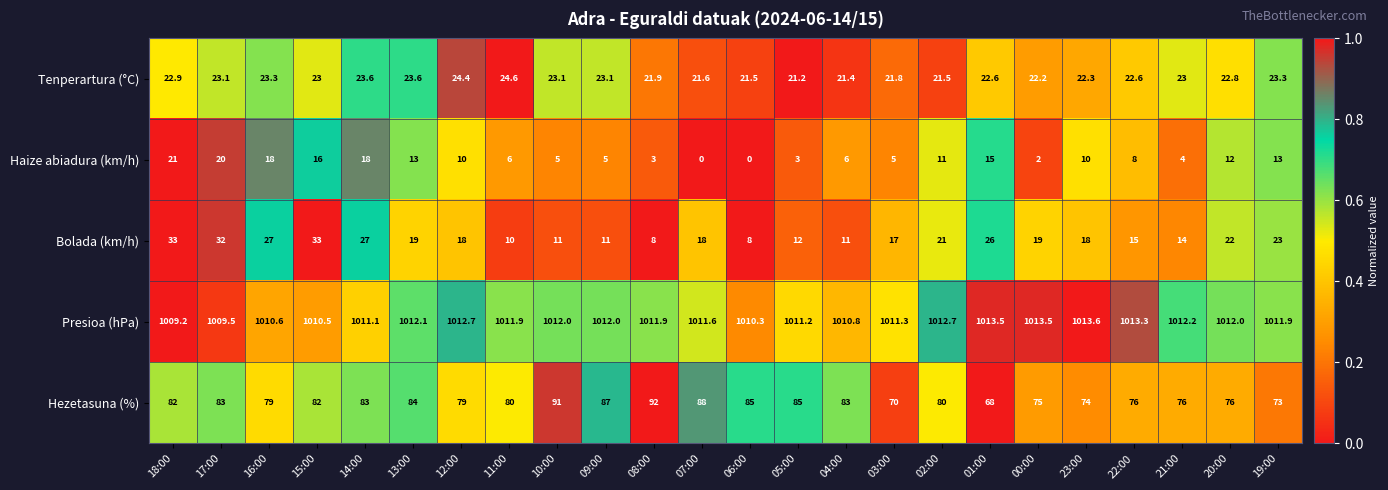

Which series changed the most between 08:00 and 07:00?

Bolada (km/h)